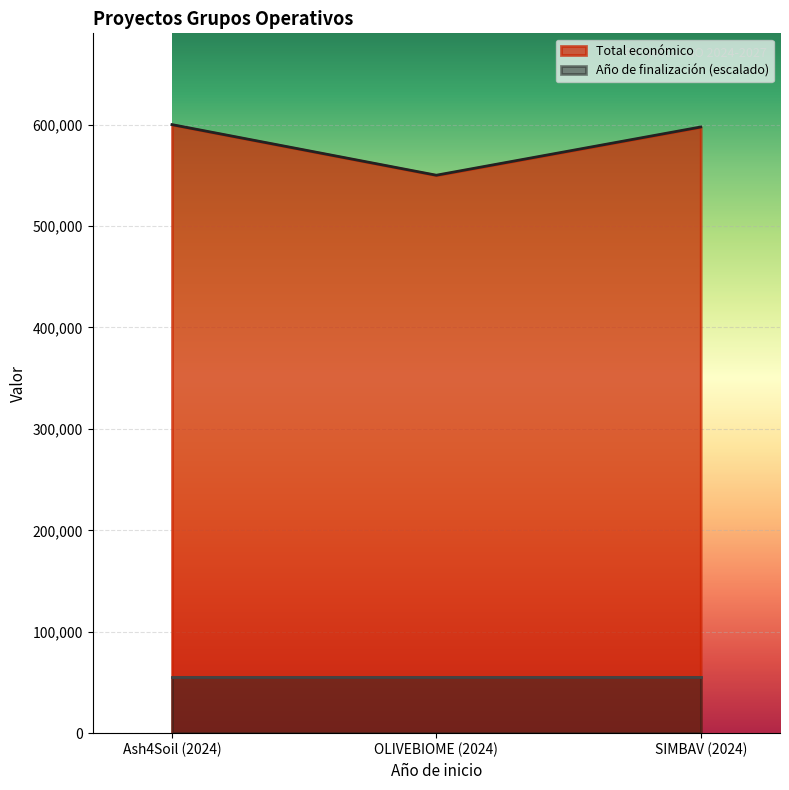

What is the value of the 1st point from the left?

600000